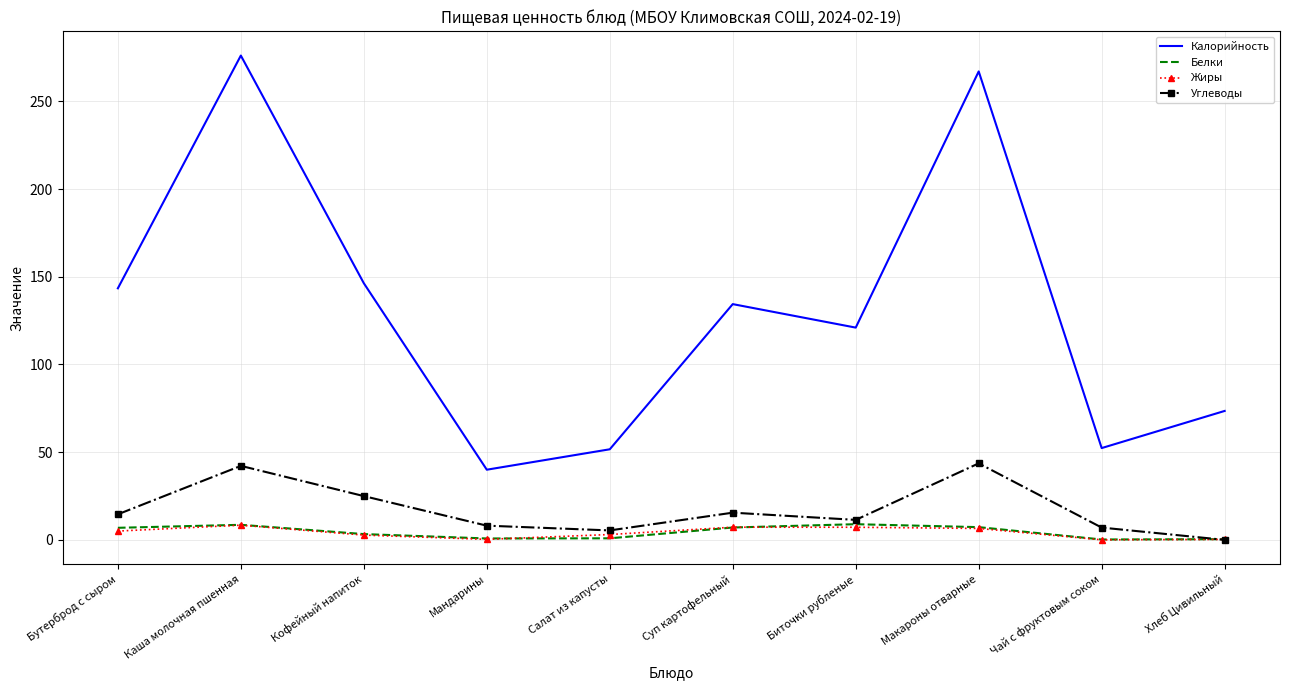

What is the greatest value displayed?

276.1